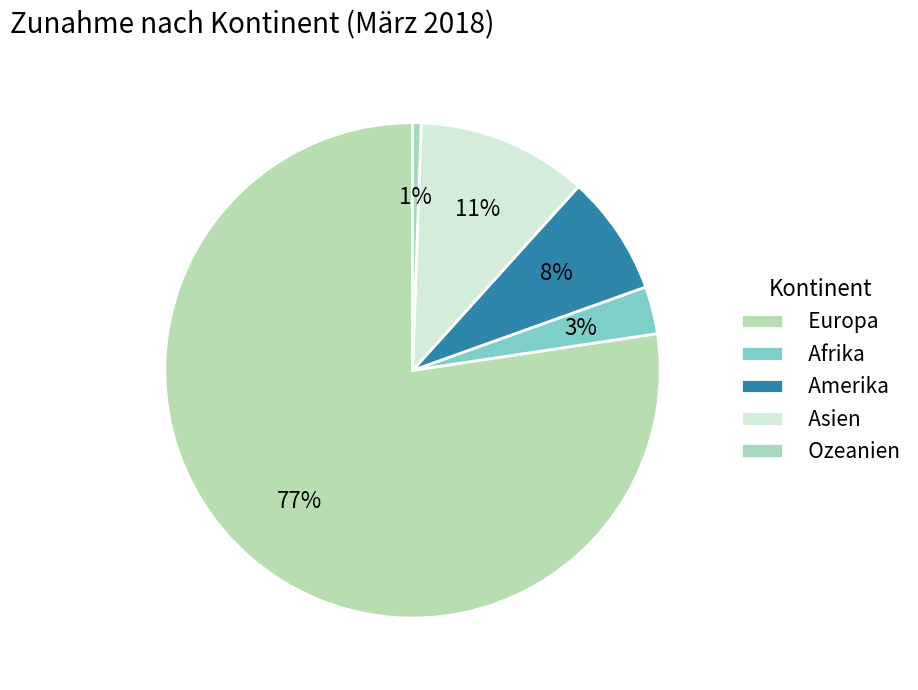

How many slices are in this pie chart?

5